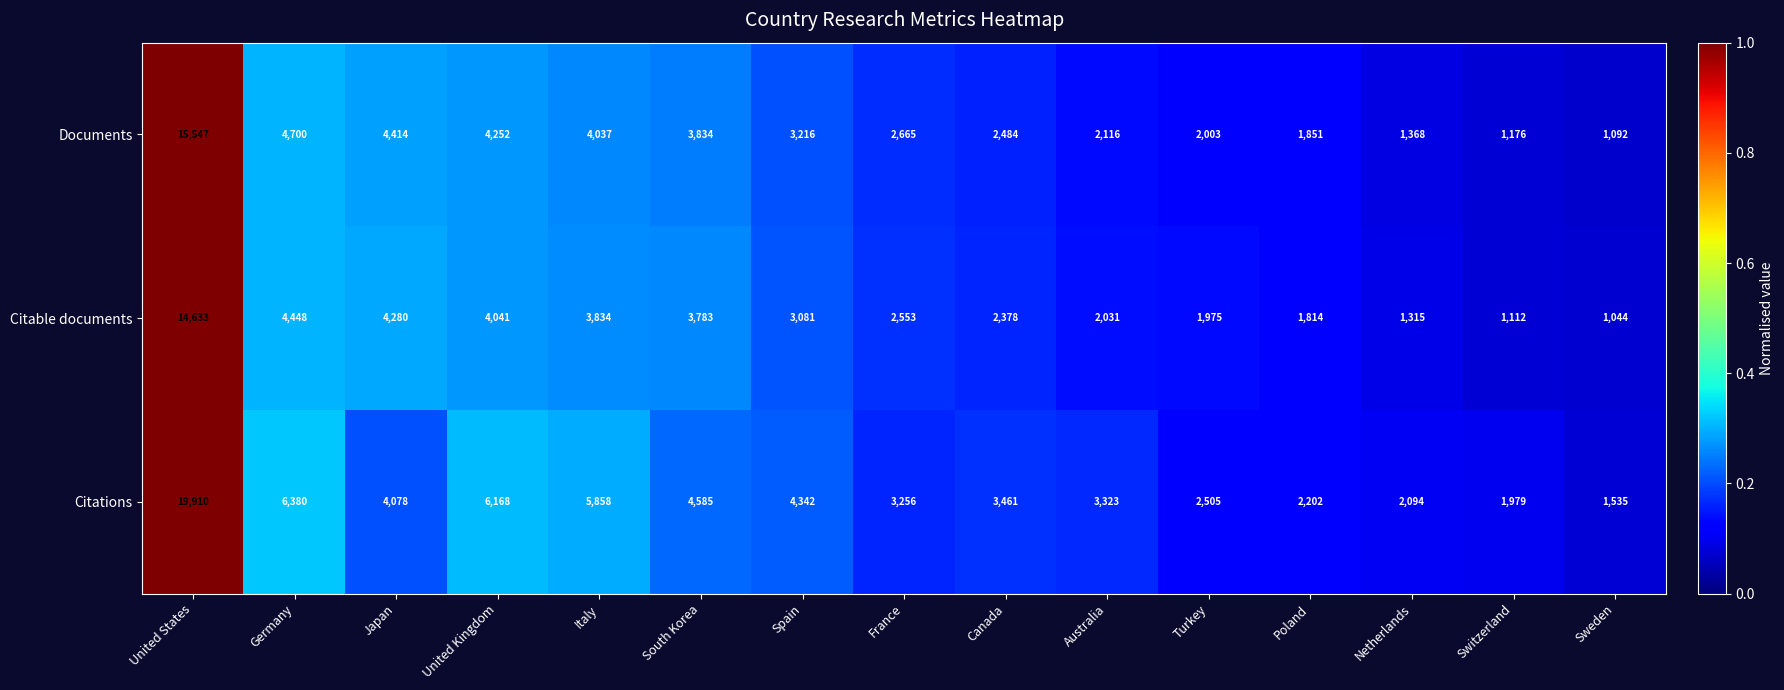

Rank the series by their maximum value, from lowest to highest.

Citable documents, Documents, Citations